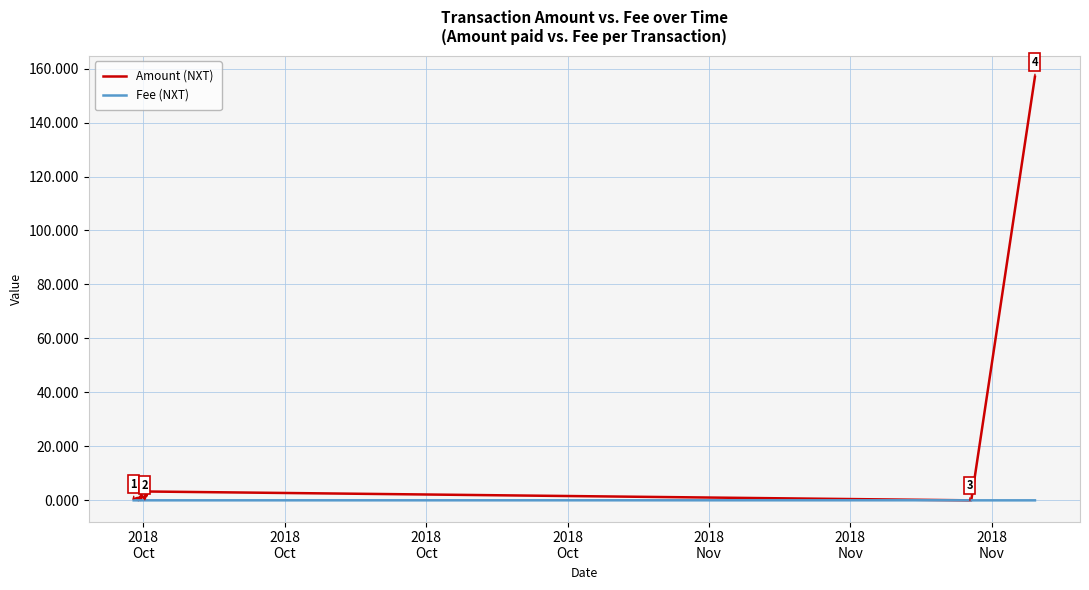

What are all the series names shown in the legend?

Amount (NXT), Fee (NXT)